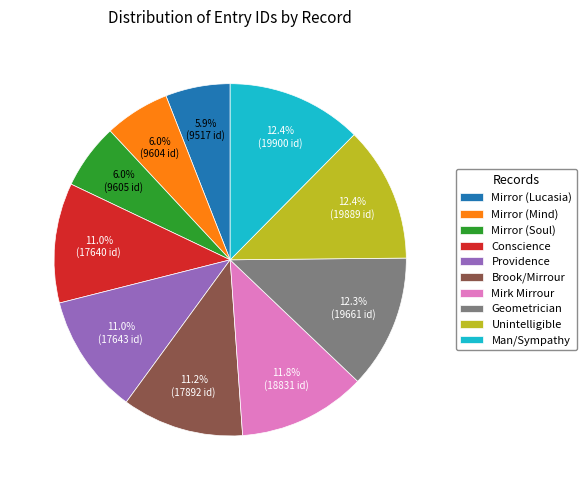

What percentage is NOT represented by Geometrician?

87.7%